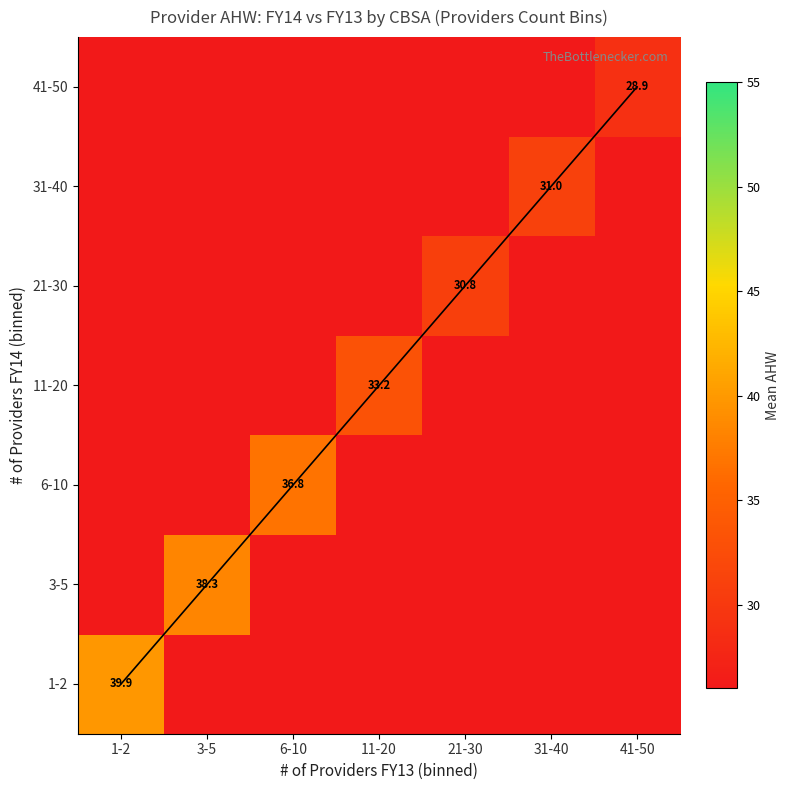

Is the value of 3-5 at 11-20 greater than the value of 11-20 at 6-10?

No